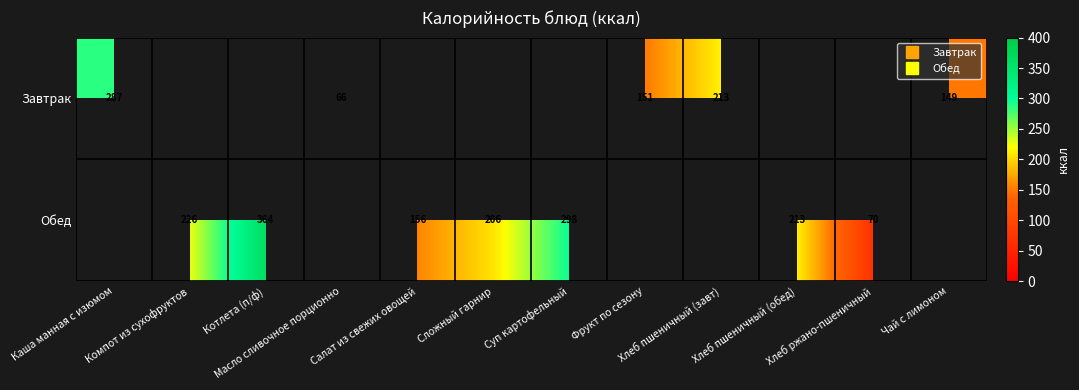

Between Хлеб пшеничный (обед) and Суп картофельный, which is larger?

Суп картофельный